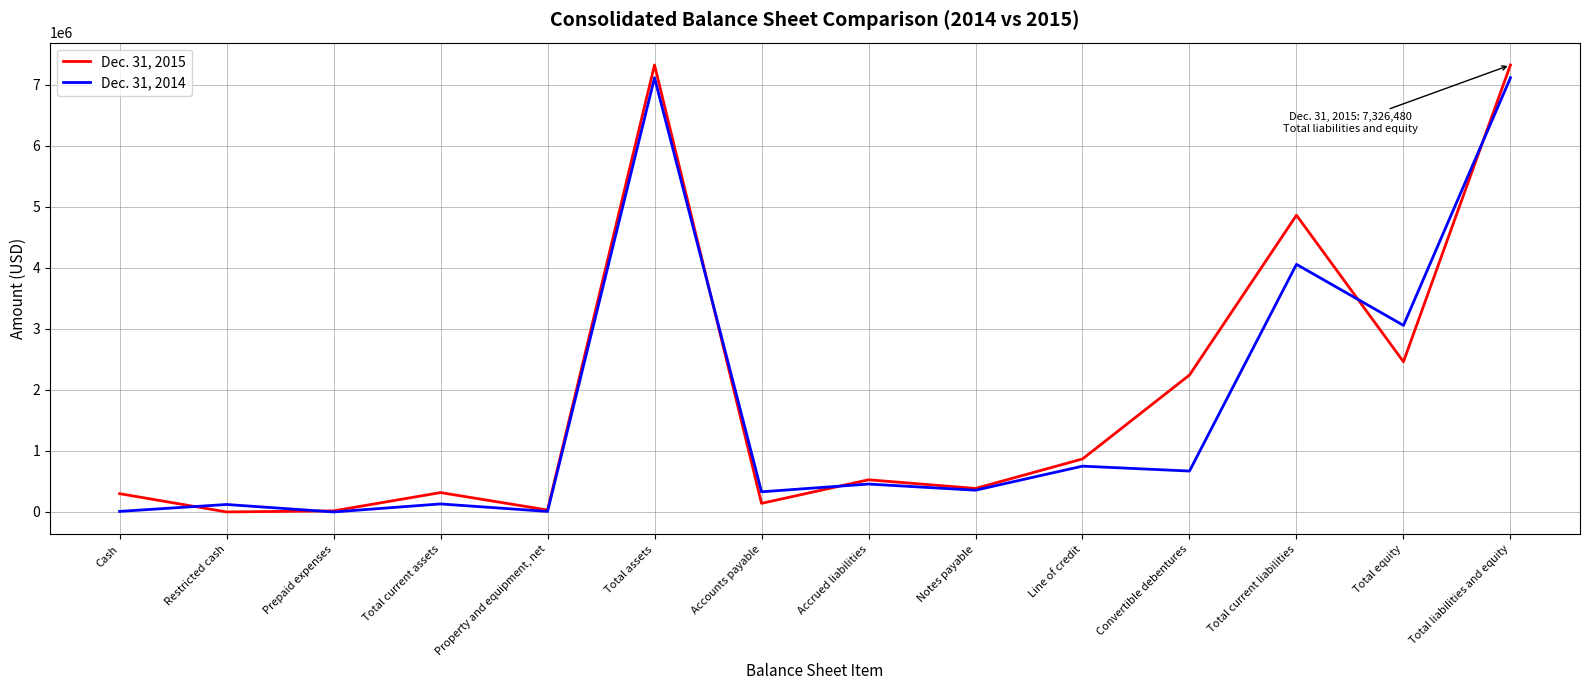

True or false: Dec. 31, 2014 has a value of 330099 at Accounts payable.

True